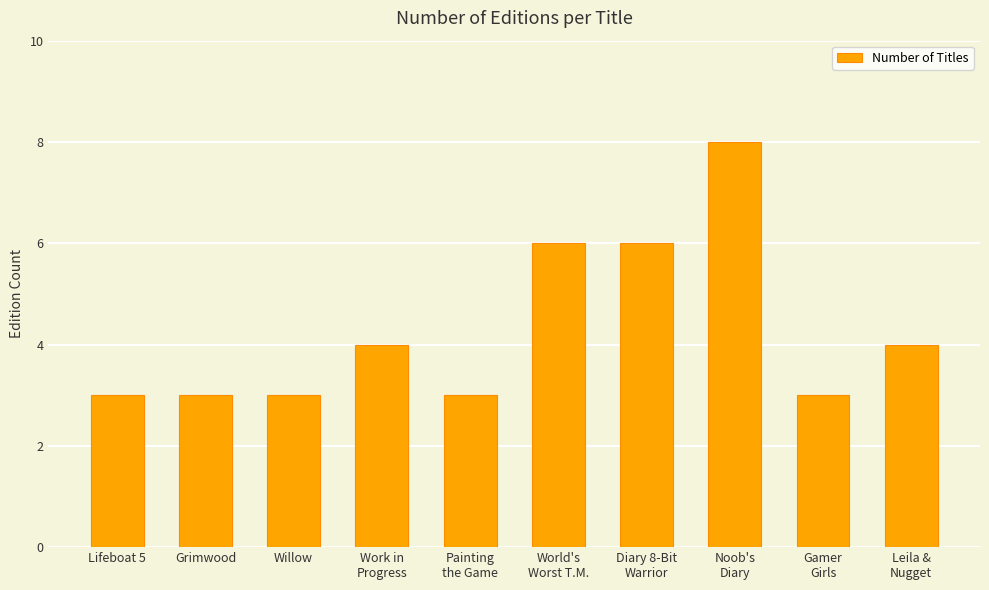

How many bars are there in total?

10